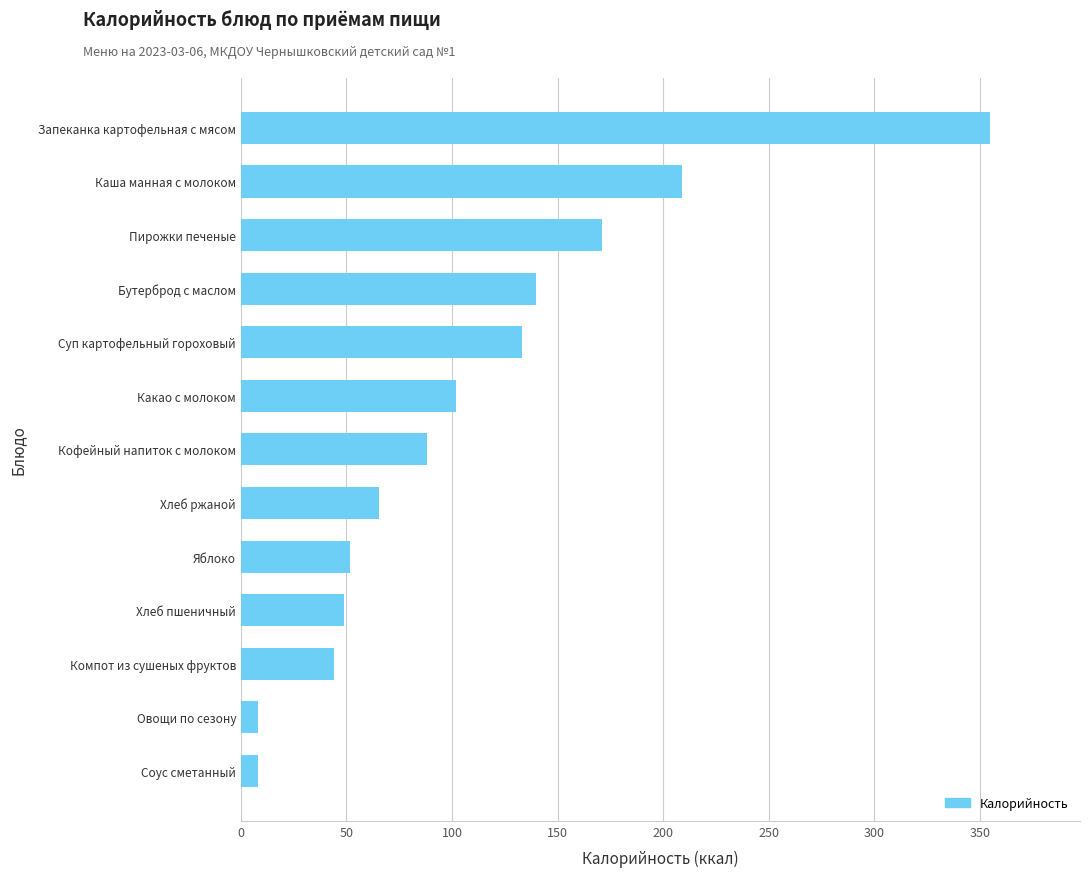

The value at Какао с молоком is 101.7. True or false?

True